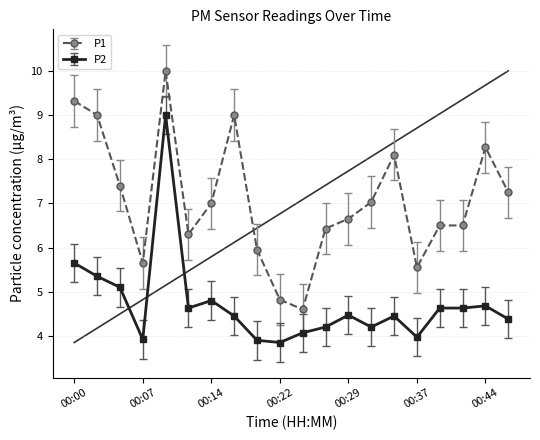

True or false: P2 and P1 intersect in this chart.

False